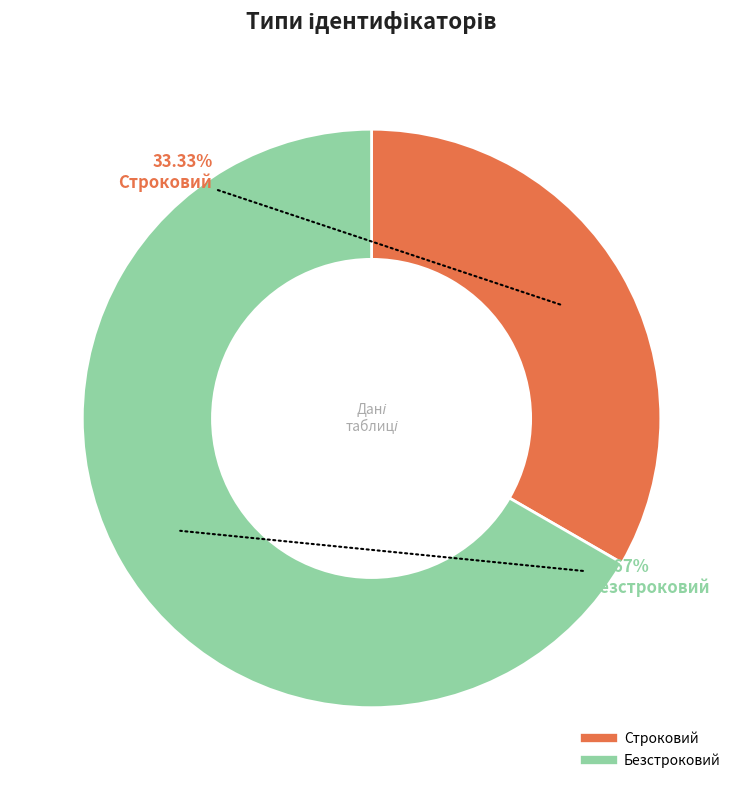

What percentage is NOT represented by Безстроковий?

33.3%